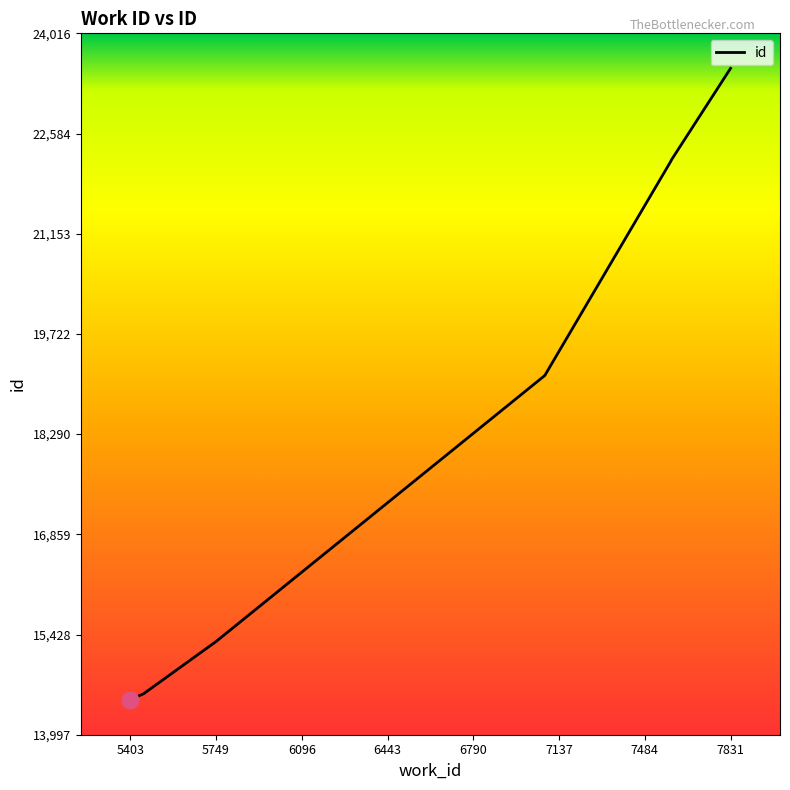

What is the ratio of the value at 7080 to the value at 7080?

1.0